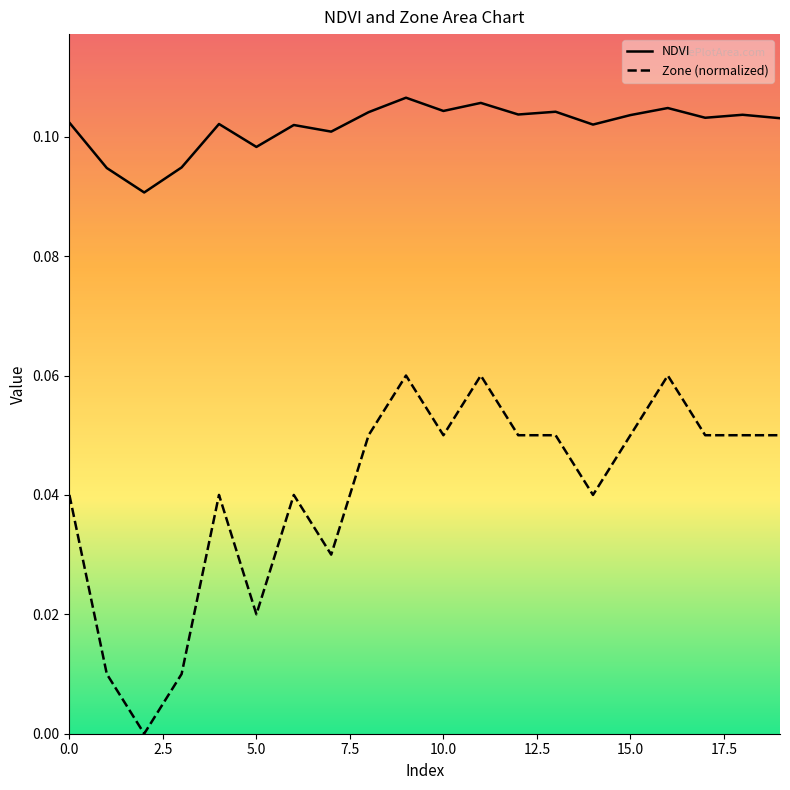

At how many categories does at least one series exceed 0?

20